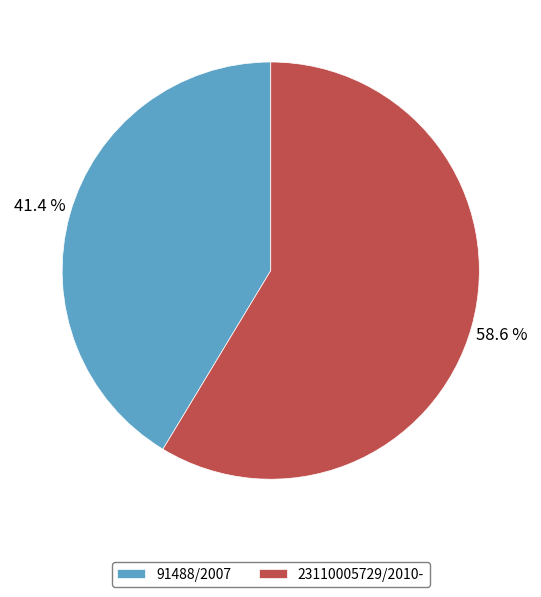

The 91488/2007 slice represents 41% of the pie. True or false?

True